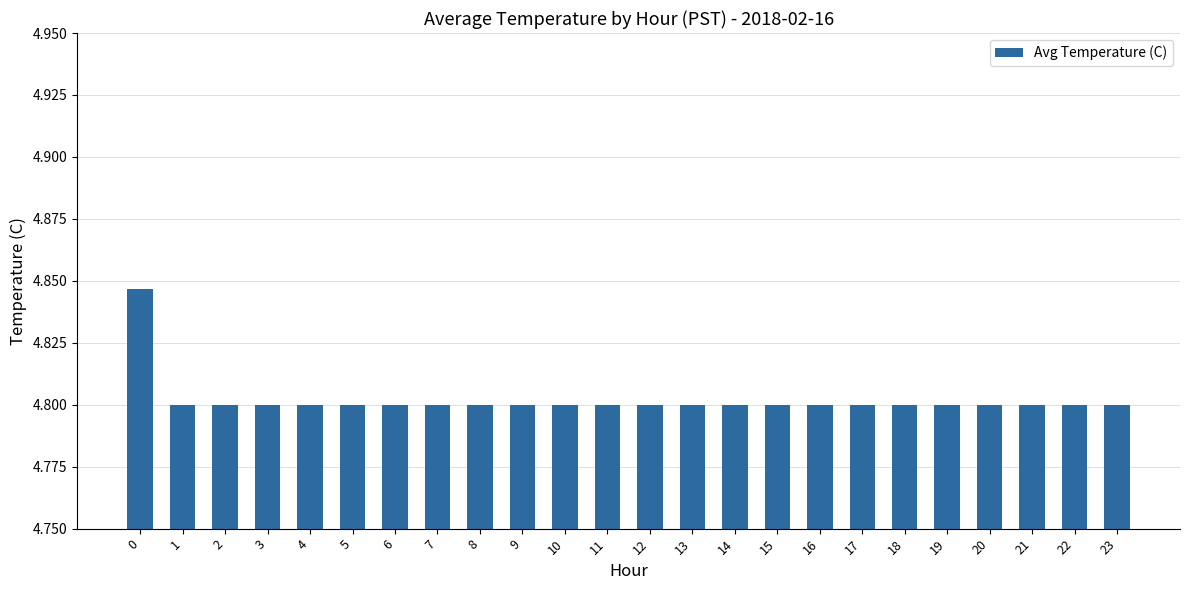

Approximately how many times larger is the value at 21 compared to 8?

1.0